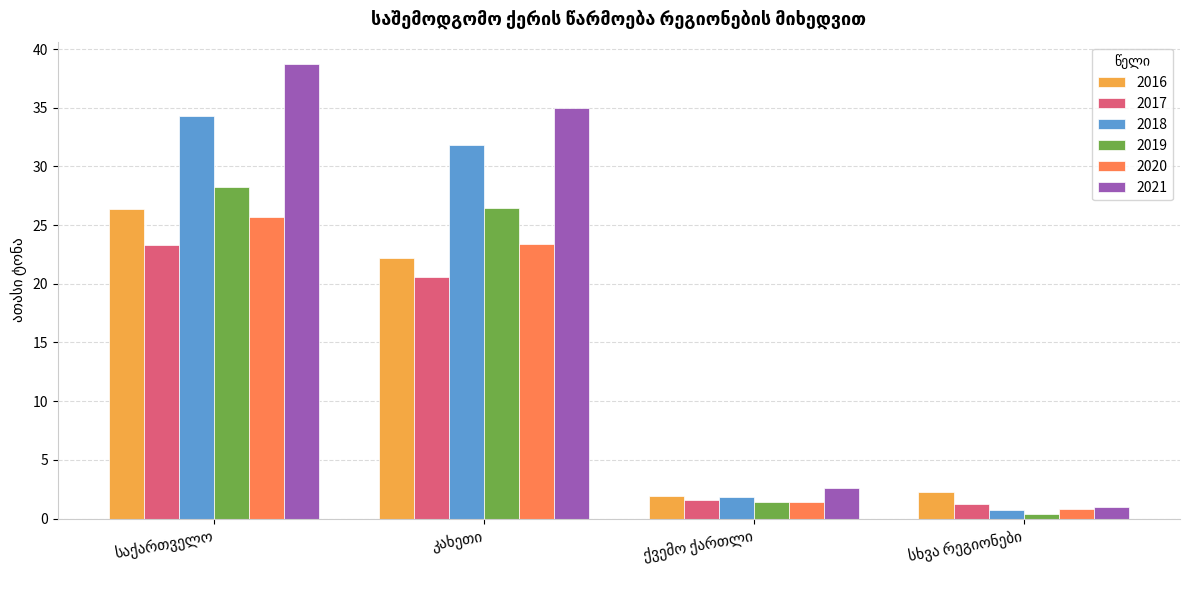

Which series has the largest total across all categories?

2021